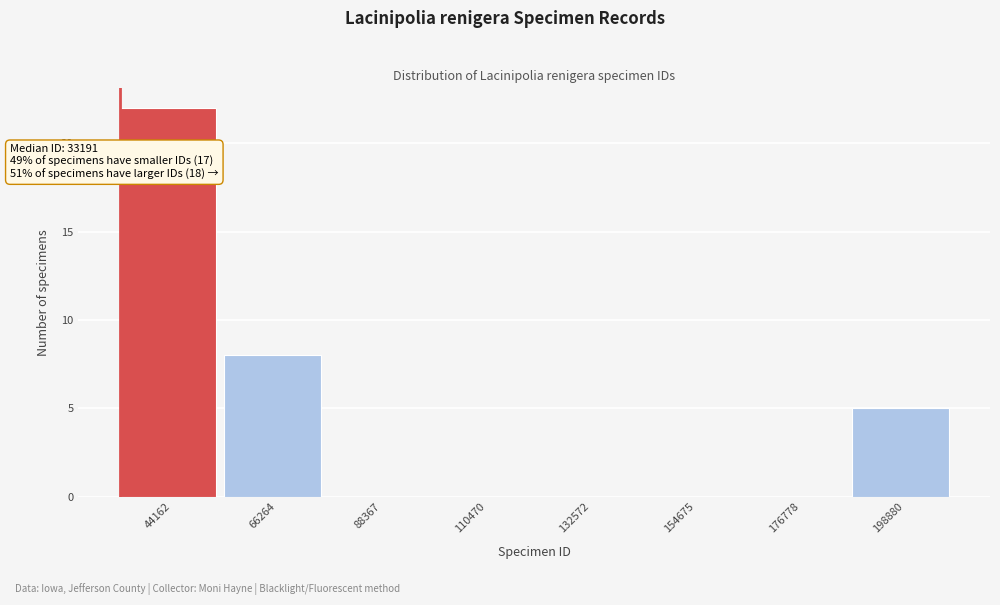

Over which range of the x-axis is the bar tallest?

35000 to 55000